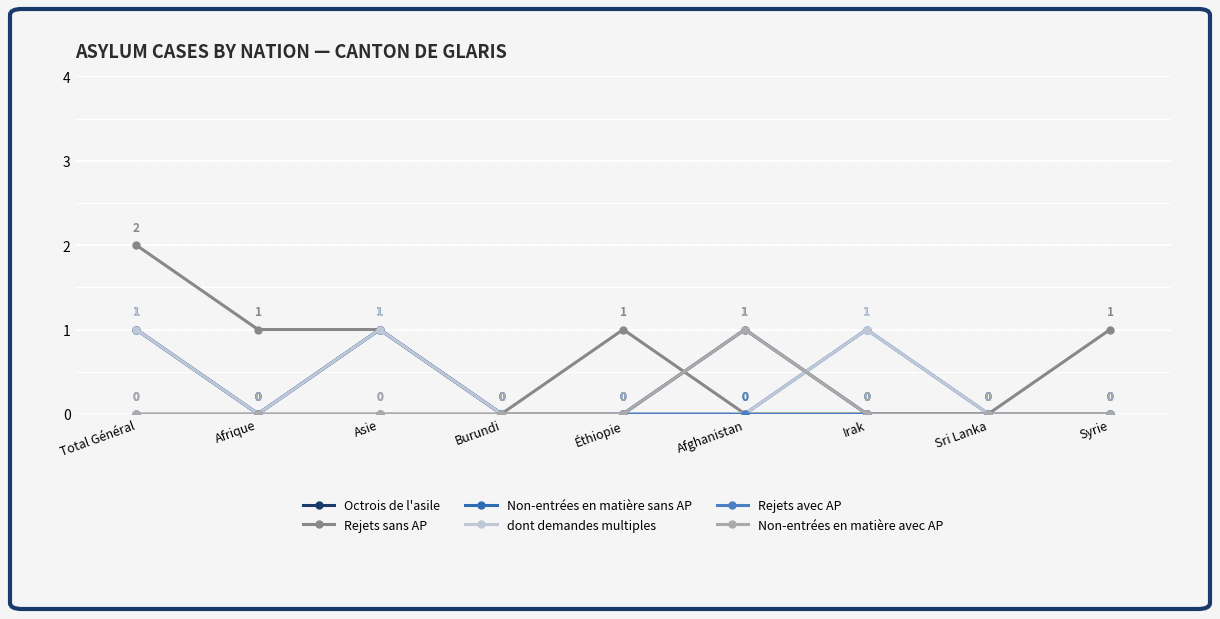

Between Burundi and Éthiopie, which series saw the biggest shift?

Rejets sans AP